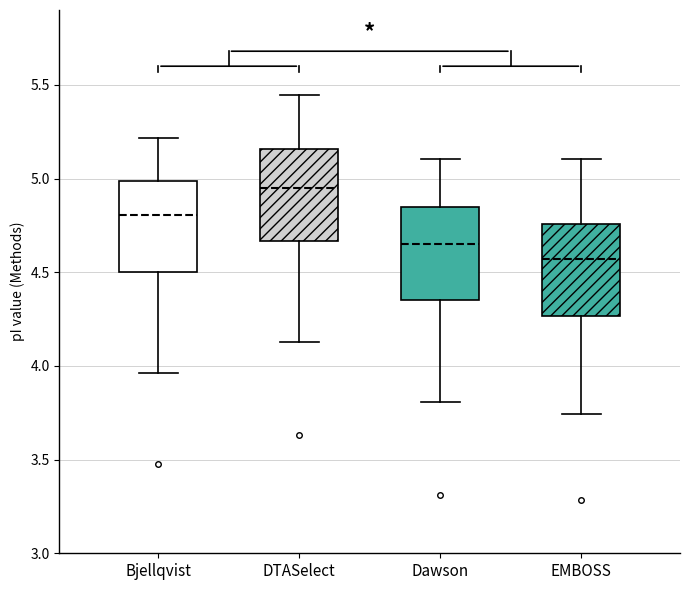

Reading left to right, transcribe this box plot: for each box, give where its median line is, the range the box spans, and where its two whiskers end, as read against the y-axis. The values are not printed on the chart, so give them approximately, as read against the axis.

Bjellqvist: median 4.80, box 4.50 to 5.00, whiskers 3.95 to 5.20
DTASelect: median 4.95, box 4.65 to 5.15, whiskers 4.15 to 5.45
Dawson: median 4.65, box 4.35 to 4.85, whiskers 3.80 to 5.10
EMBOSS: median 4.55, box 4.25 to 4.75, whiskers 3.75 to 5.10